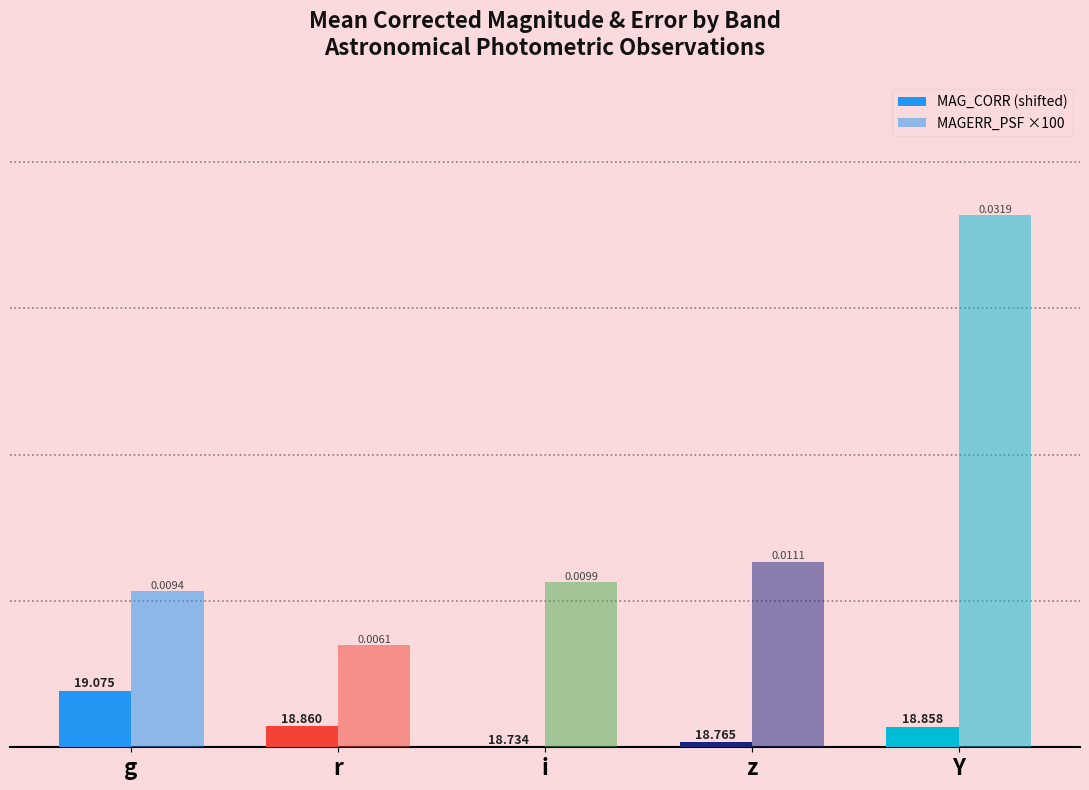

Is it true that MAG_CORR (shifted) equals 0.2 at Y?

False